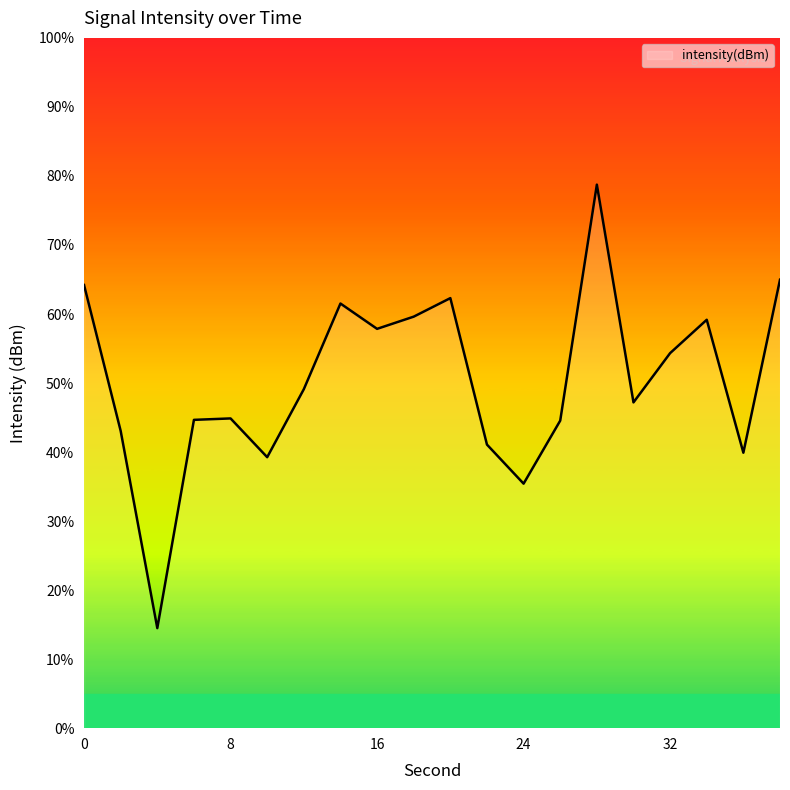

What is the maximum value shown in the chart?

78.7